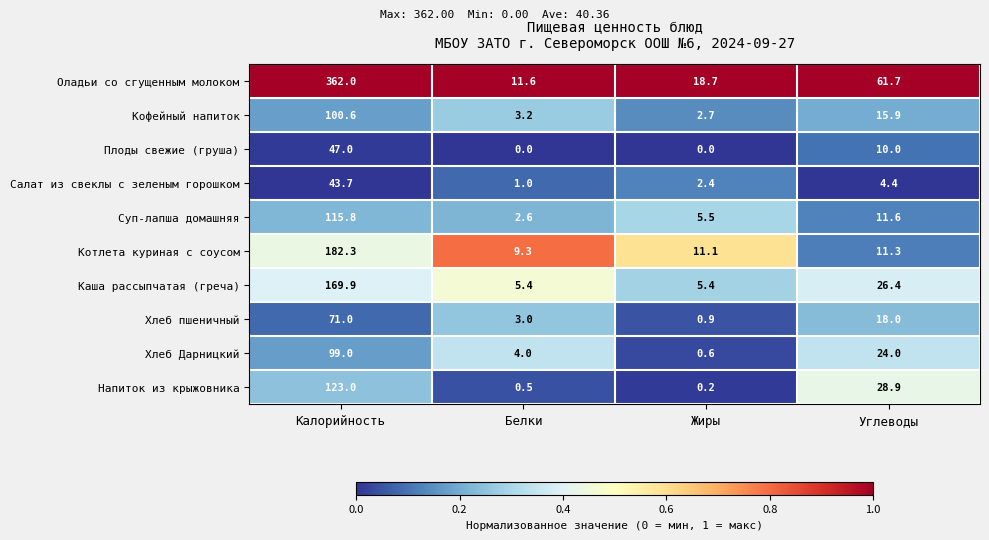

What is the difference between the second highest and minimum values in the Хлеб Дарницкий series?

23.4